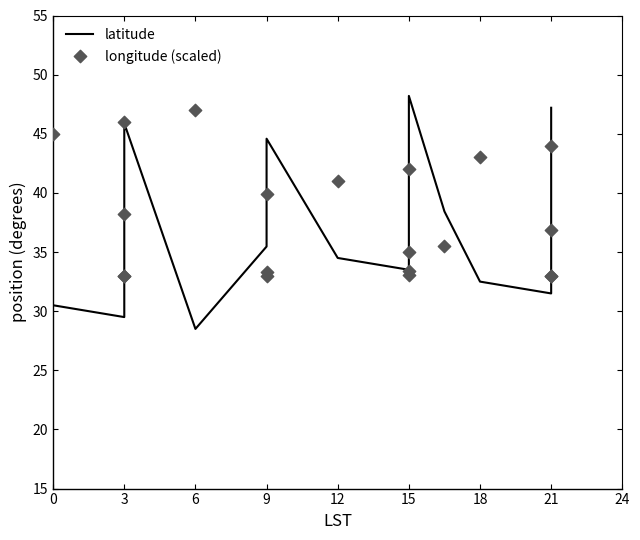

At which category is the sum across all series the highest?

3